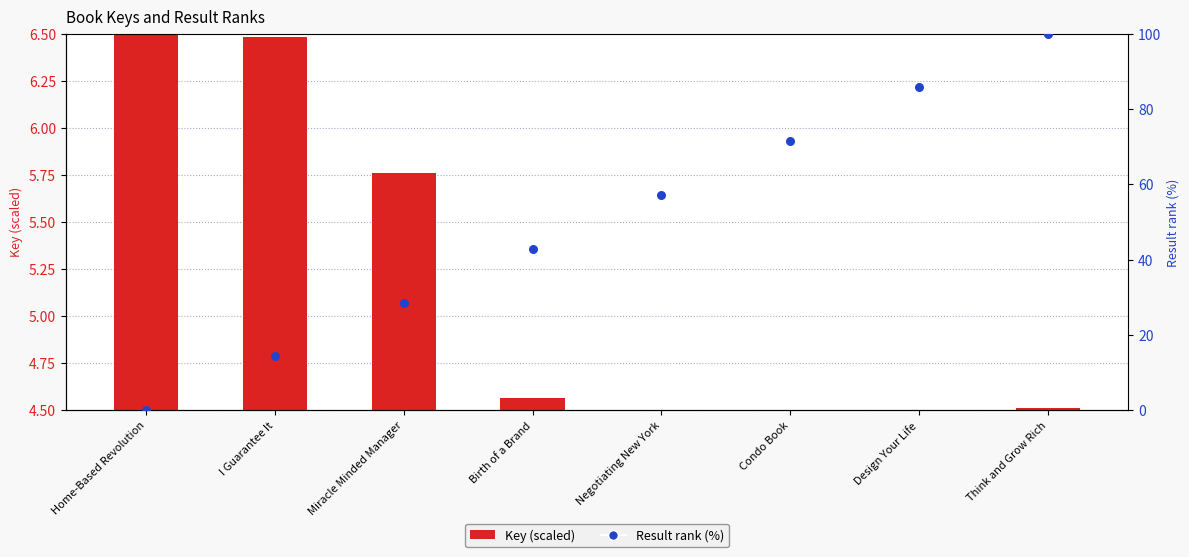

Which series reaches the maximum Y coordinate?

Result rank (%)